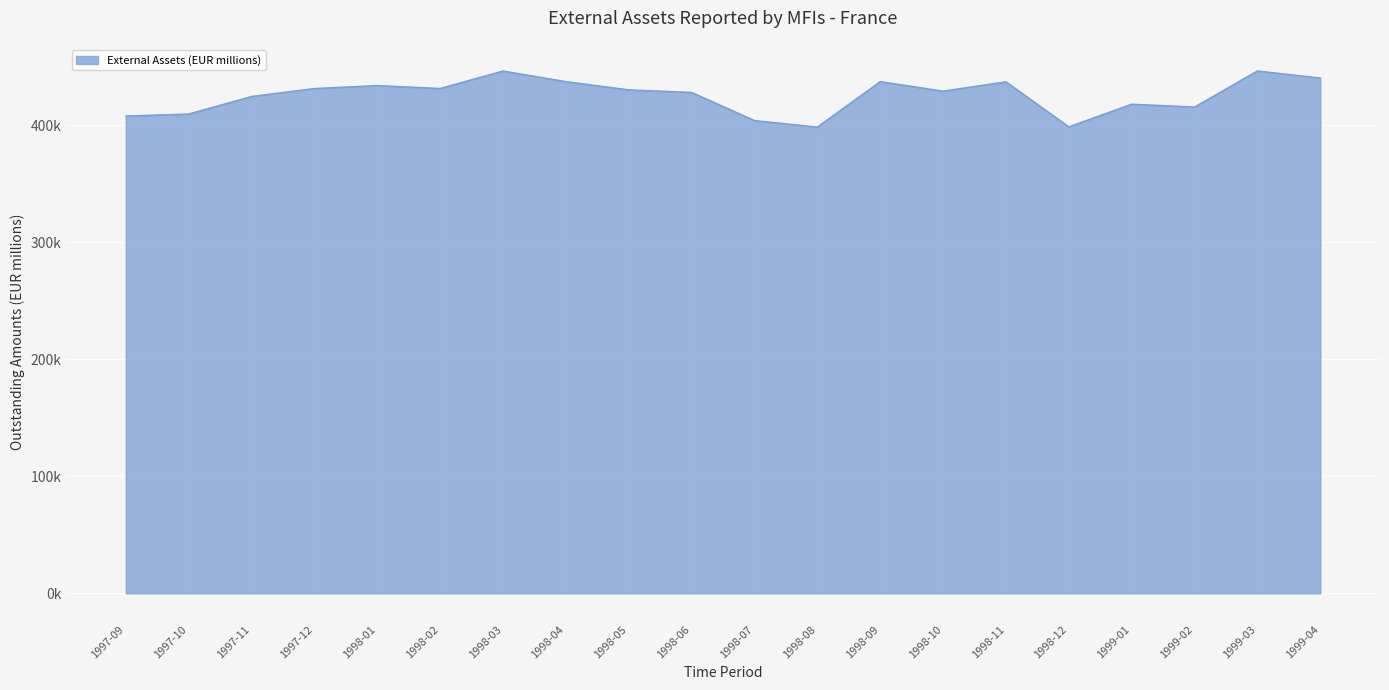

Is this an area chart (filled region under the line)?

Yes